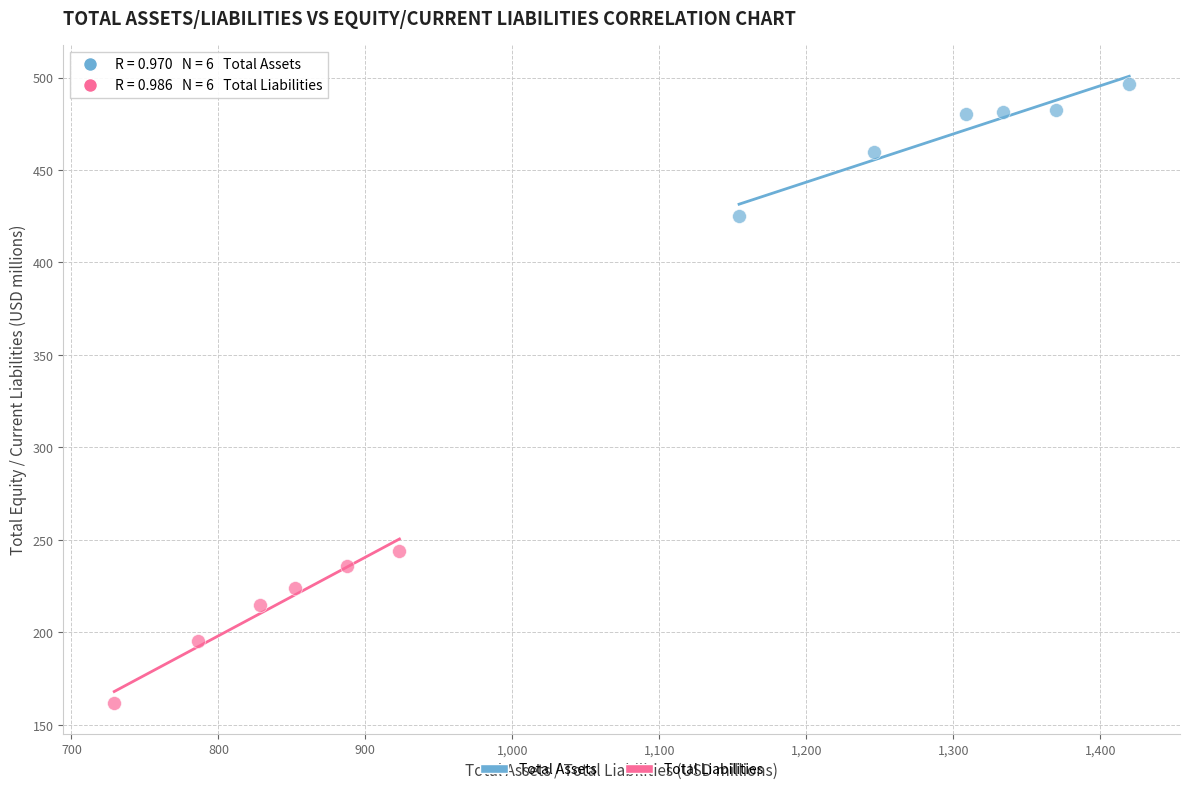

Which series has the largest Y range (max minus min)?

Total Liabilities